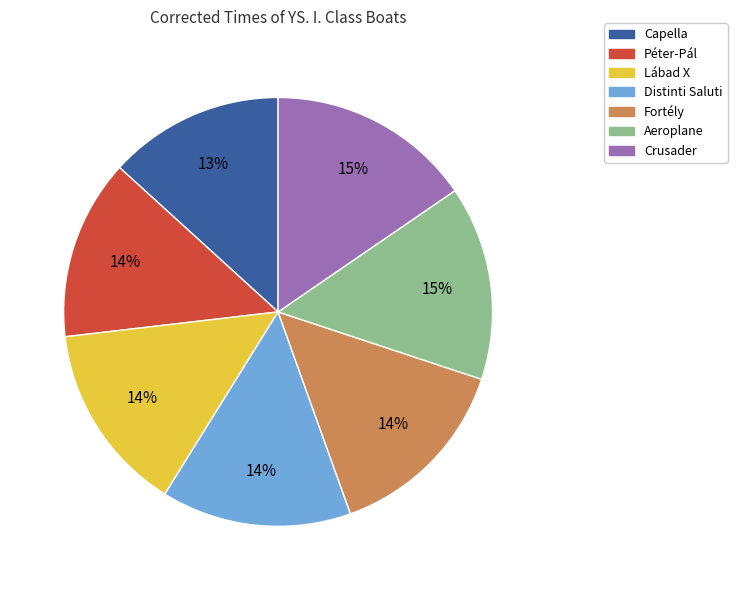

To the nearest percent, what portion does Crusader represent?

15%